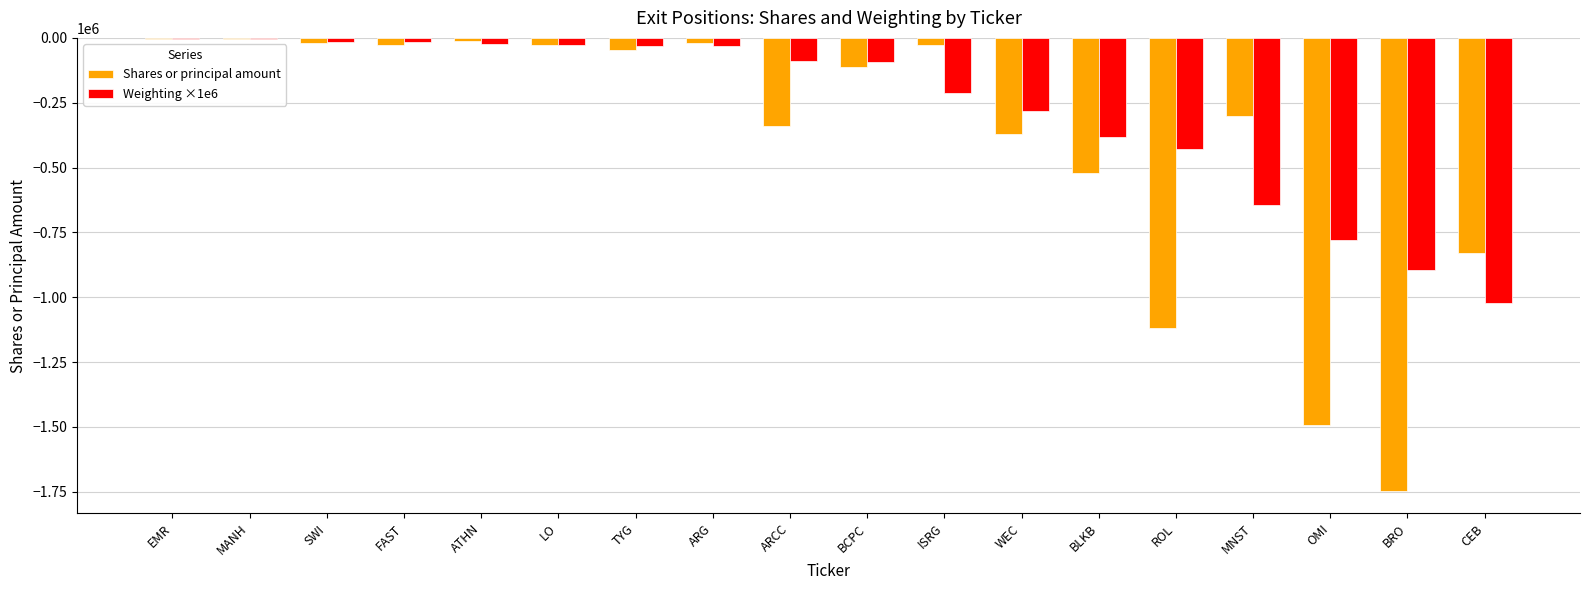

The value of Shares or principal amount at ARG is -18857.0. True or false?

True